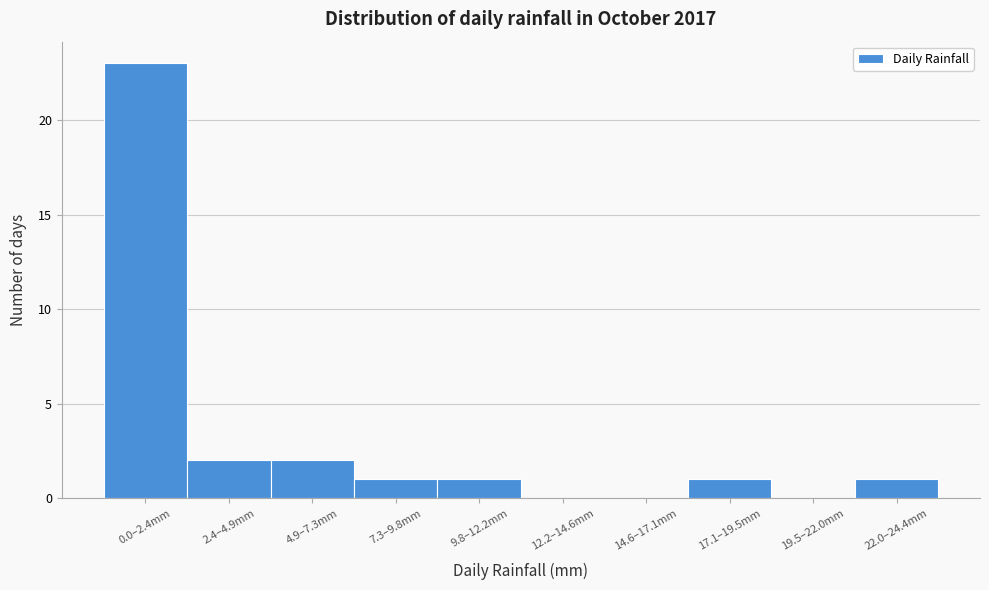

Reading left to right, list all the values displayed in this chart.

0.0–2.4mm=23	2.4–4.9mm=2	4.9–7.3mm=2	7.3–9.8mm=1	9.8–12.2mm=1	12.2–14.6mm=0	14.6–17.1mm=0	17.1–19.5mm=1	19.5–22.0mm=0	22.0–24.4mm=1